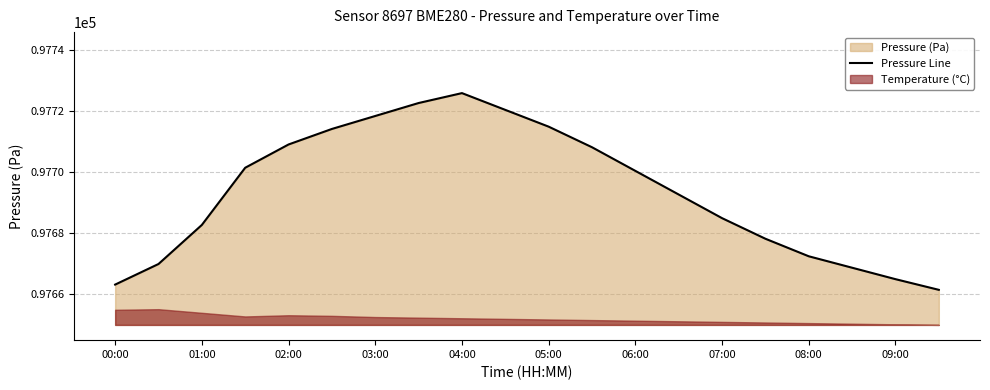

Is it true that Pressure Line equals 97709.2 at 02:00?

True